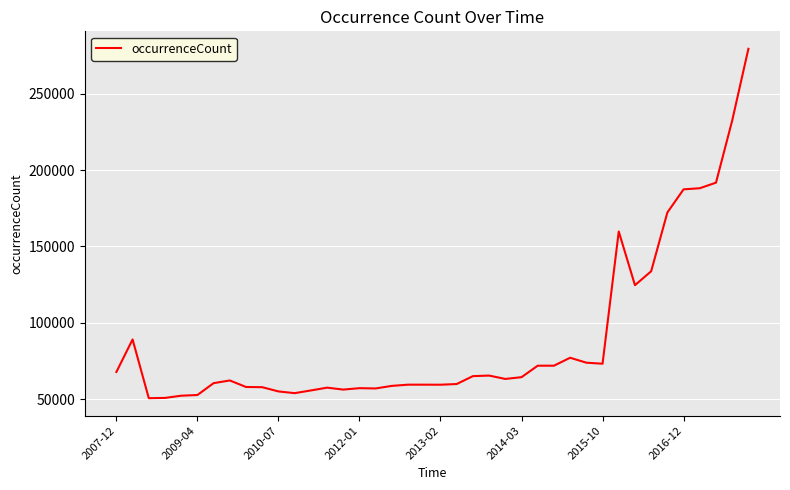

What is the difference between the maximum and minimum values?

228498